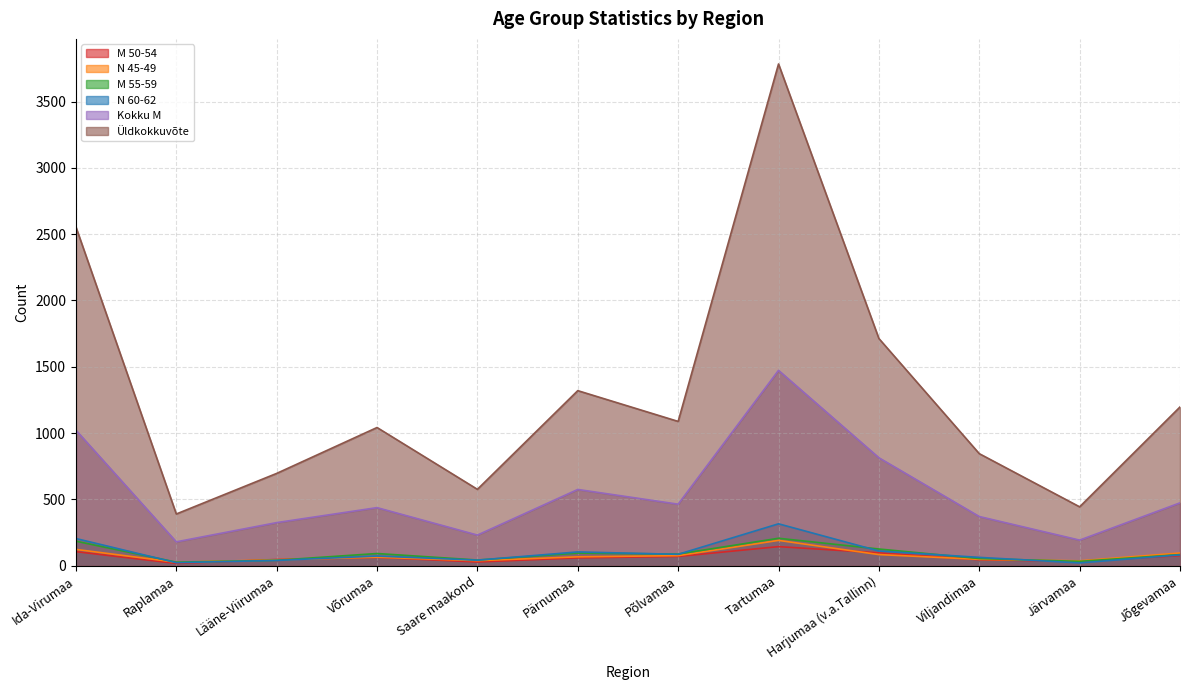

Read the Kokku M value at Jõgevamaa.

474